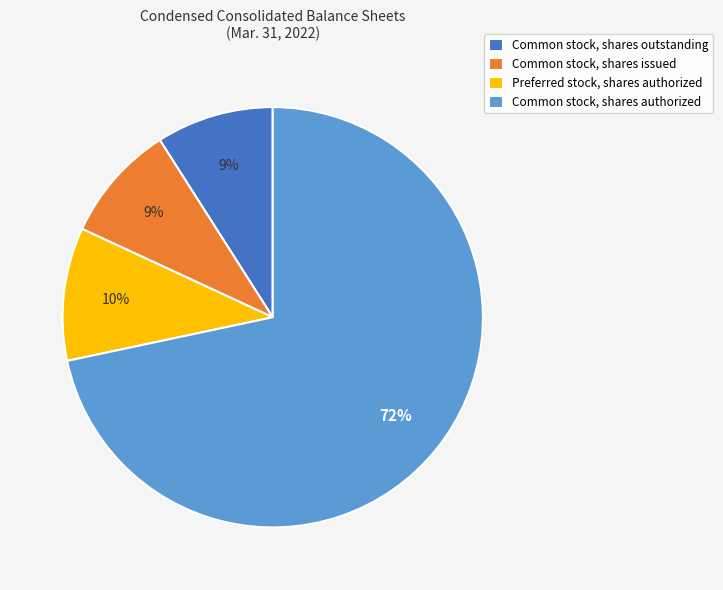

What is the largest slice in the pie chart?

Common stock, shares authorized